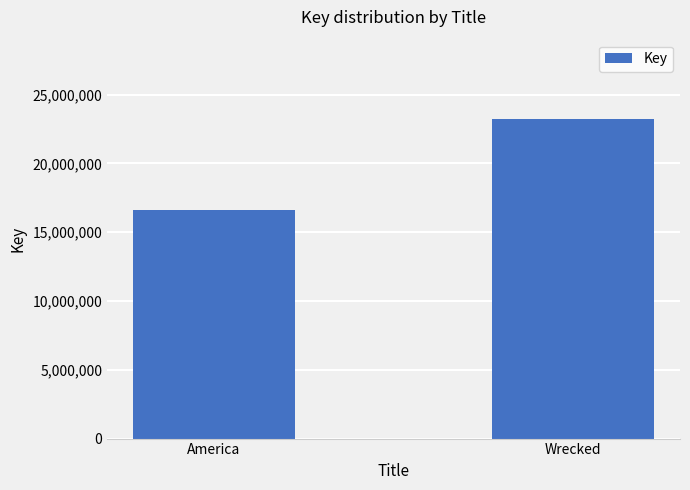

List the labels in order of value, smallest first.

America, Wrecked